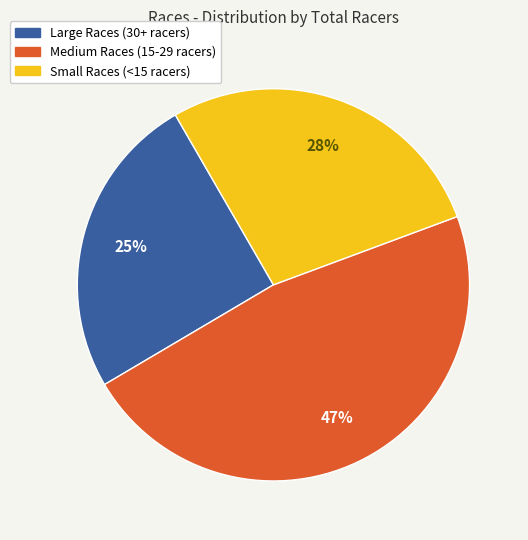

To the nearest percent, what is the difference between the largest and smallest slice percentages?

22%